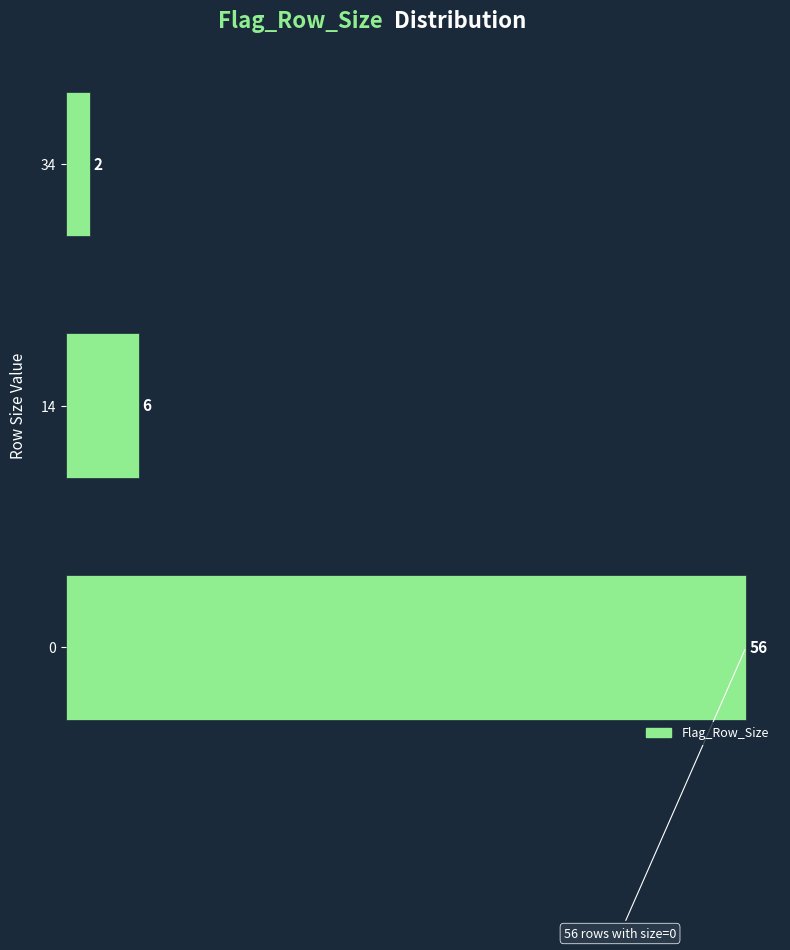

Reading top to bottom, transcribe all the data shown in this chart.

2	6	56